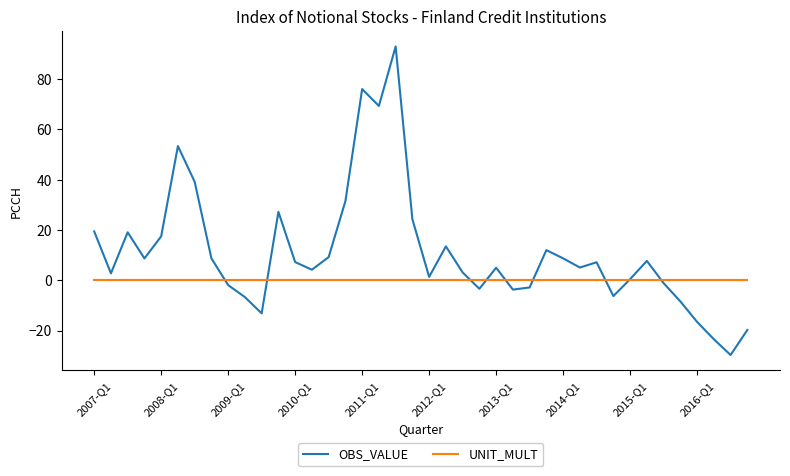

True or false: UNIT_MULT and OBS_VALUE cross at least once.

True